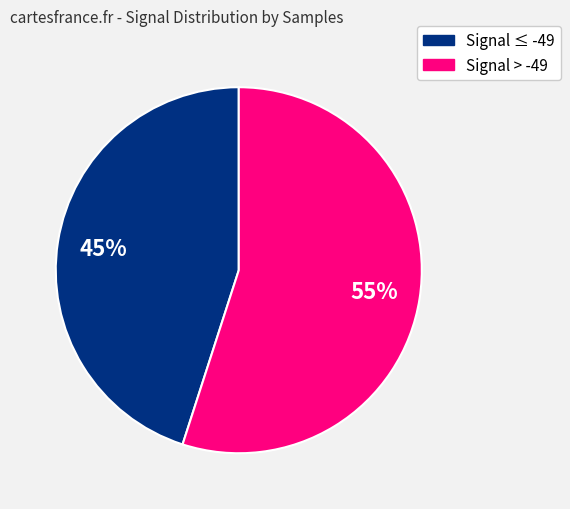

To the nearest percent, what portion does Signal ≤ -49 represent?

45%